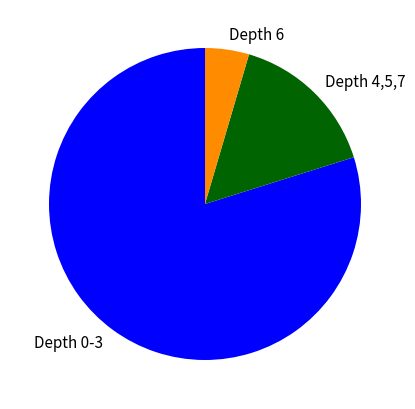

Do Depth 6 and Depth 0-3 together represent more than half of the pie?

Yes